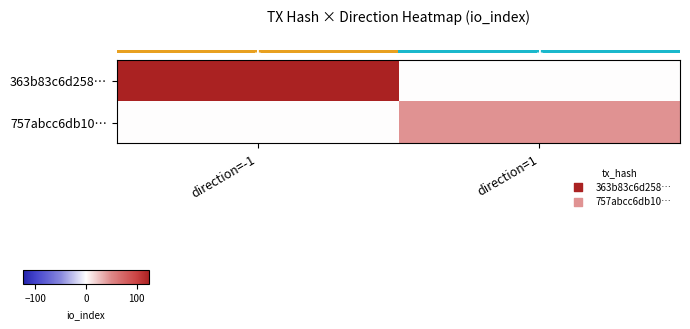

Between direction=1 and direction=-1, which is larger?

direction=-1